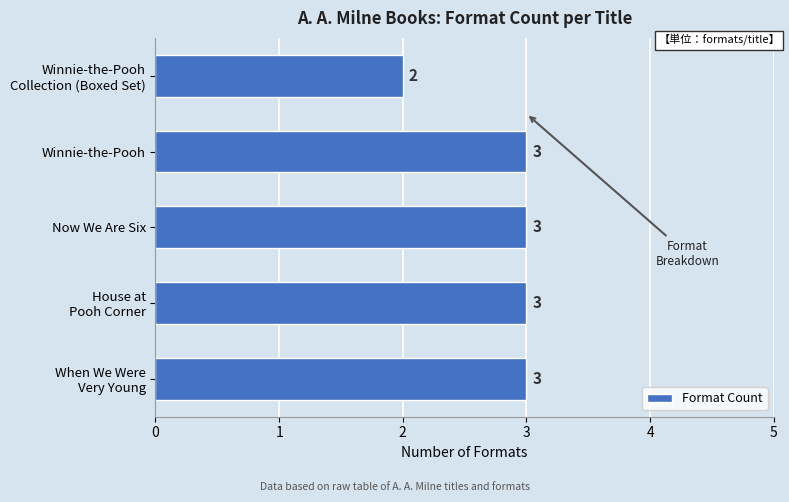

What is the average value?

3